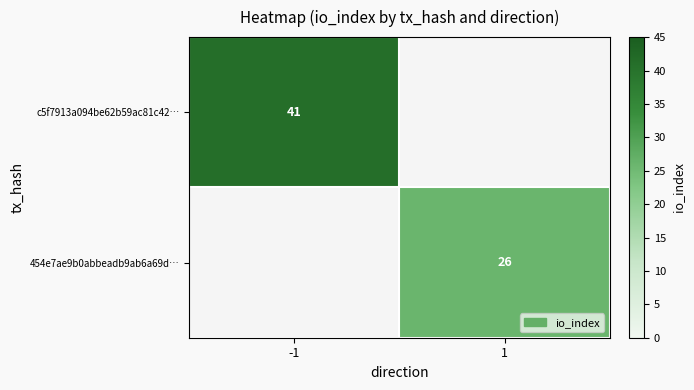

At how many categories does at least one series exceed 37?

1